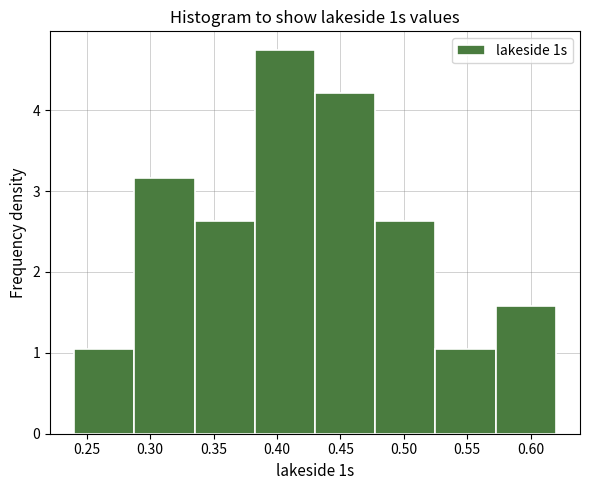

Which range on the x-axis has the tallest bar?

0.385 to 0.430